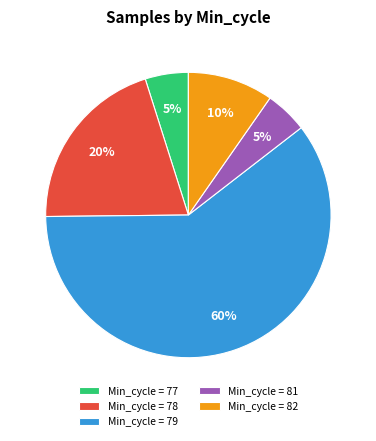

Between Min_cycle = 78 and Min_cycle = 82, which is larger?

Min_cycle = 78